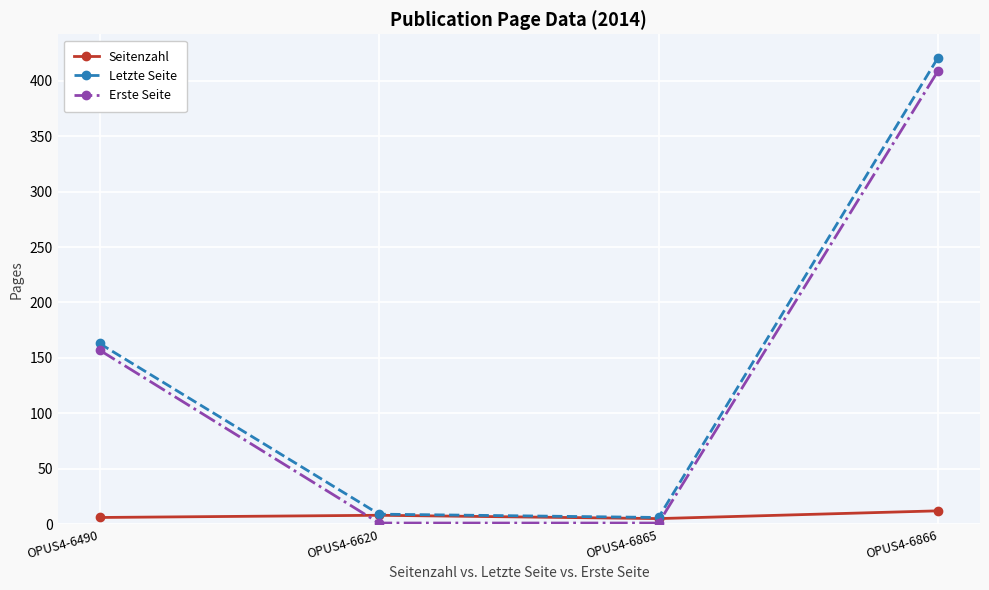

What is the approximate value of Letzte Seite at OPUS4-6620?

9